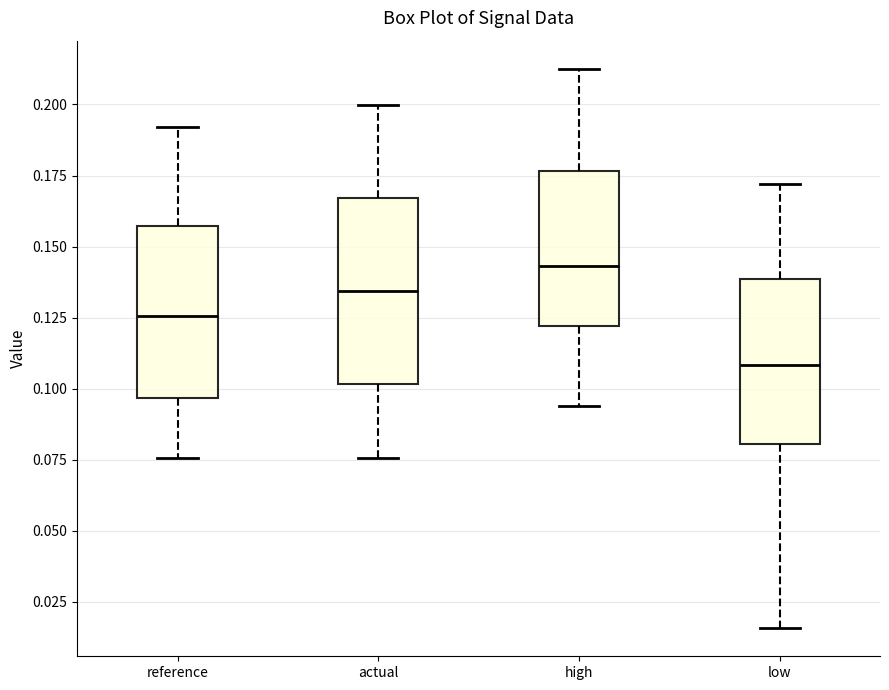

Where does the lower whisker of the box for reference end on the y-axis? The values are not printed on the chart, so give them approximately, as read against the axis.

0.075